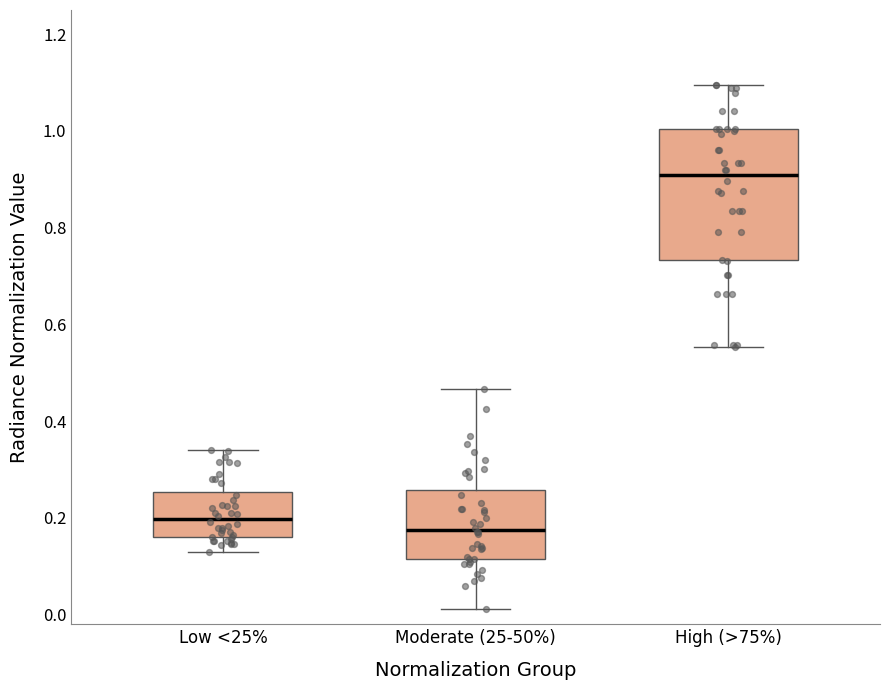

Where does the upper whisker of the box for Moderate (25-50%) end on the y-axis? The values are not printed on the chart, so give them approximately, as read against the axis.

0.46